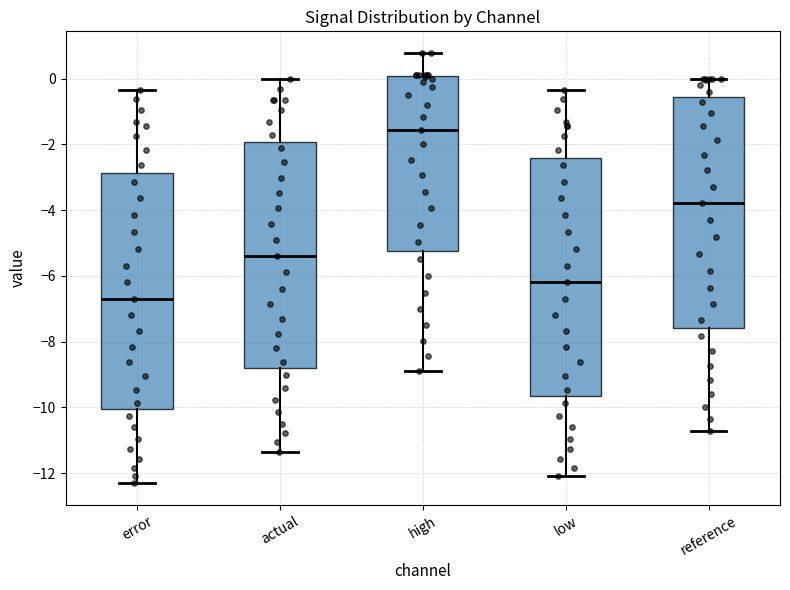

Which box has the lowest median line?

error